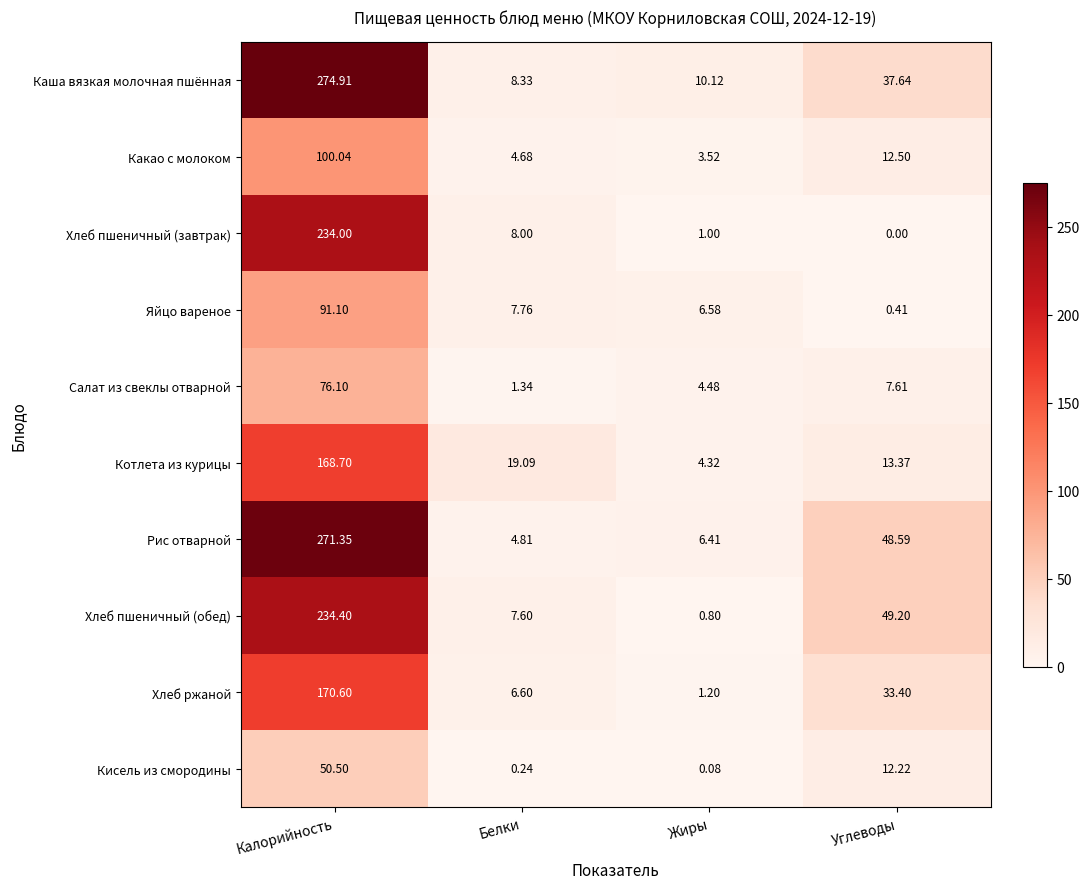

Which category has the lowest value across all series?

Углеводы